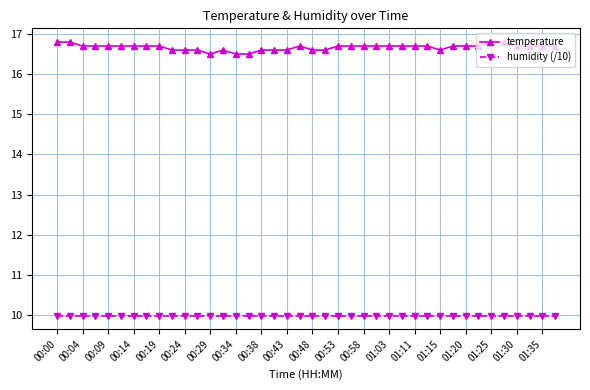

How many lines are shown in the chart?

2